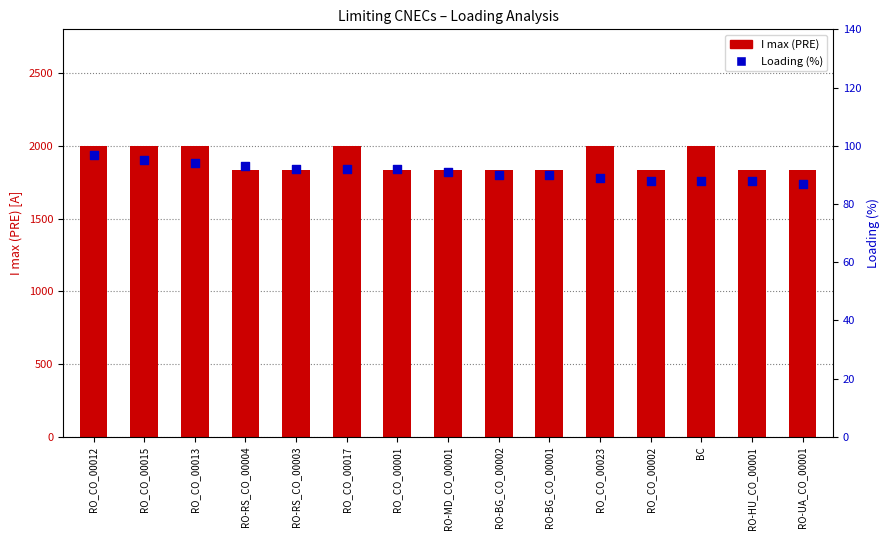

What are all the series names shown in the legend?

I max (PRE), Loading (%)